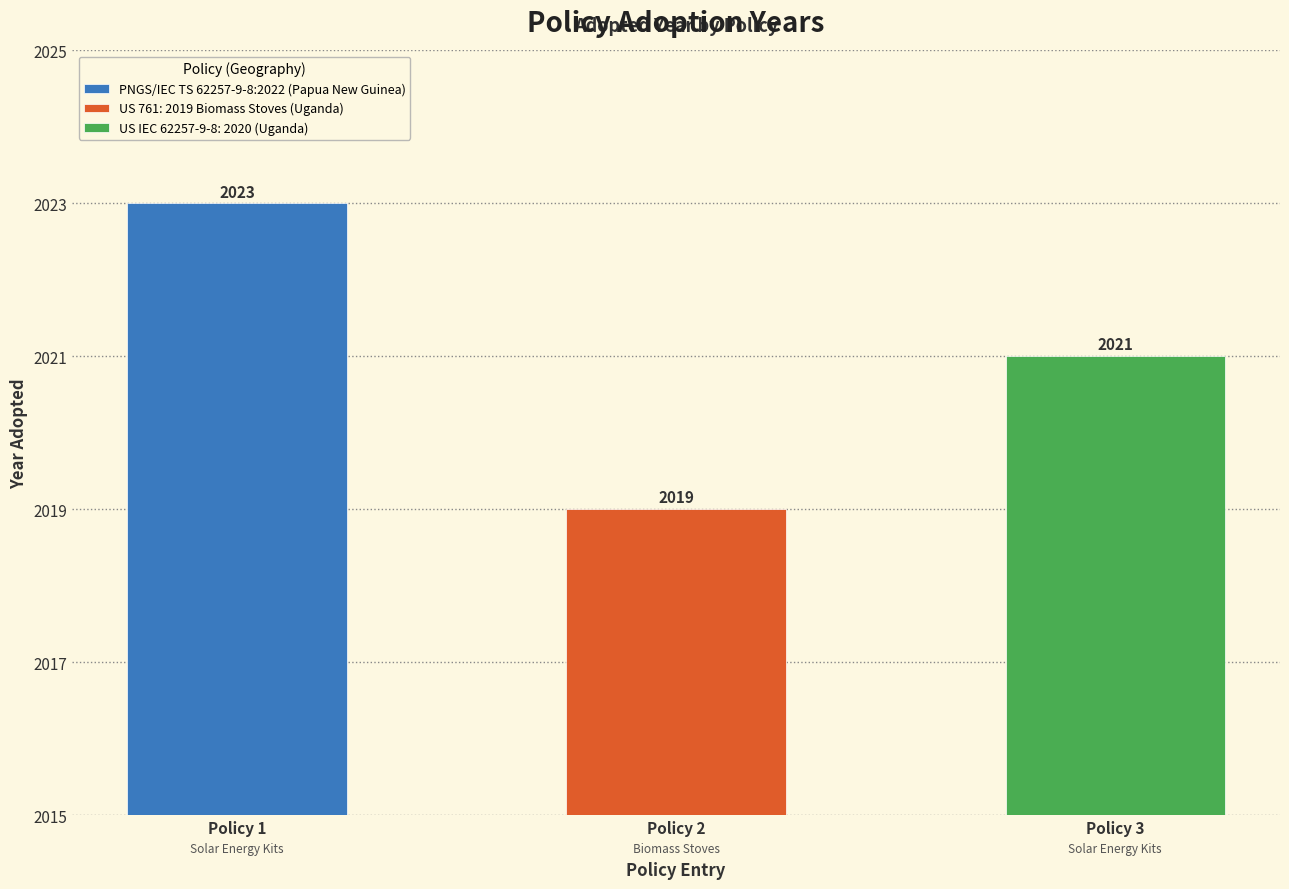

Rank the categories by value from lowest to highest.

US 761: 2019 Biomass Stoves (Uganda), US IEC 62257-9-8: 2020 (Uganda), PNGS/IEC TS 62257-9-8:2022 (Papua New Guinea)